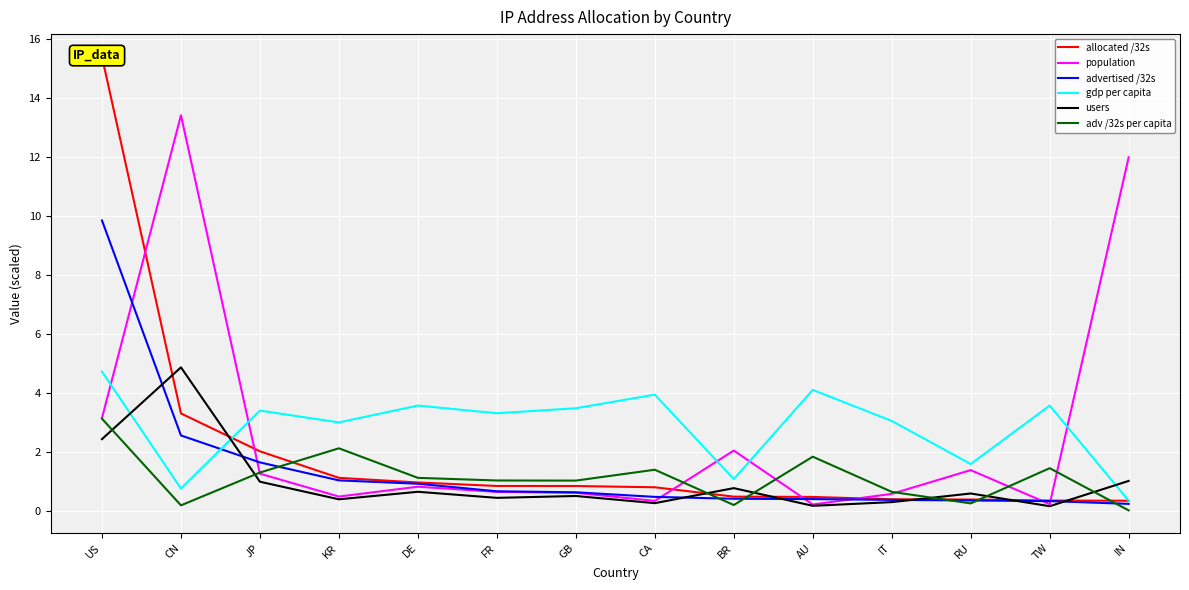

Where is the first local minimum for population?

KR